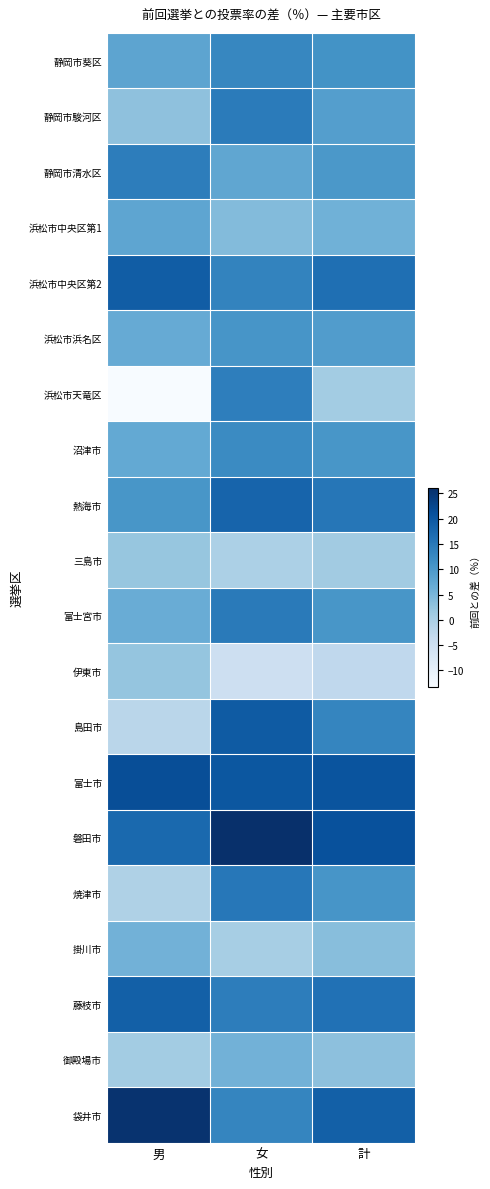

Reading left to right, transcribe all the data shown in this chart.

静岡市葵区: 男=7.9	女=12.8	計=11.0
静岡市駿河区: 男=2.9	女=14.6	計=9.0
静岡市清水区: 男=14.3	女=7.7	計=10.1
浜松市中央区第1: 男=7.8	女=3.9	計=5.8
浜松市中央区第2: 男=19.2	女=13.3	計=16.4
浜松市浜名区: 男=6.8	女=10.6	計=9.3
浜松市天竜区: 男=-13.3	女=14.1	計=0.8
沼津市: 男=7.2	女=12.2	計=10.4
熱海市: 男=10.4	女=18.1	計=15.3
三島市: 男=2.1	女=-0.3	計=0.9
富士宮市: 男=6.5	女=14.7	計=10.3
伊東市: 男=2.3	女=-5.0	計=-2.8
島田市: 男=-2.0	女=19.4	計=13.0
富士市: 男=21.4	女=20.2	計=20.6
磐田市: 男=17.4	女=26.0	計=21.1
焼津市: 男=-0.6	女=15.2	計=10.5
掛川市: 男=5.7	女=0.3	計=3.4
藤枝市: 男=18.7	女=14.3	計=16.1
御殿場市: 男=0.8	女=5.6	計=3.0
袋井市: 男=25.5	女=13.0	計=18.7